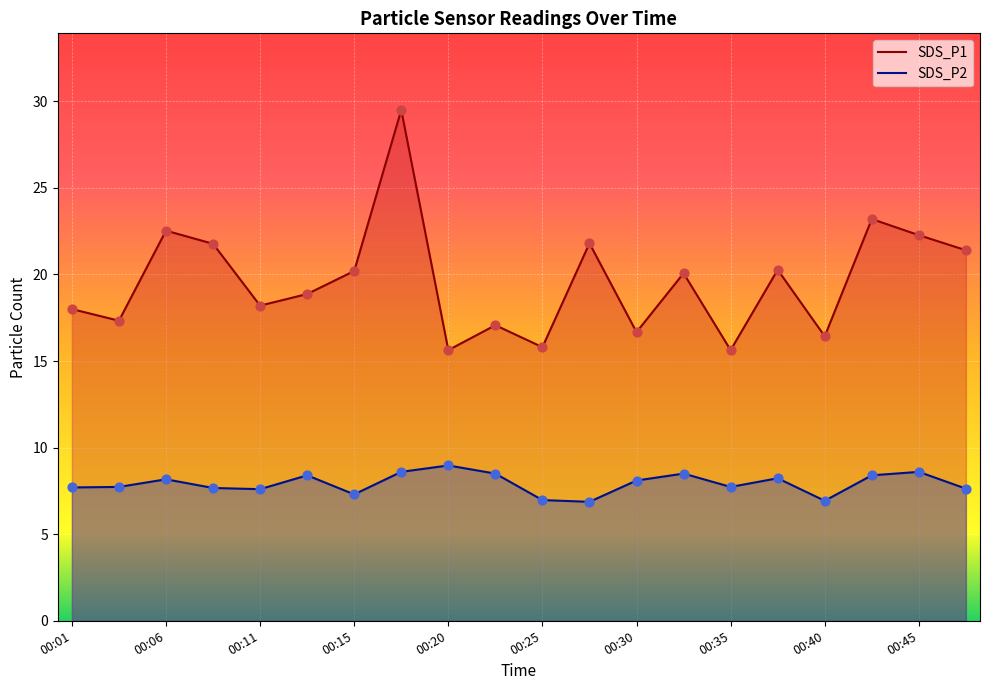

What is the total value across all series at 00:30?

24.8